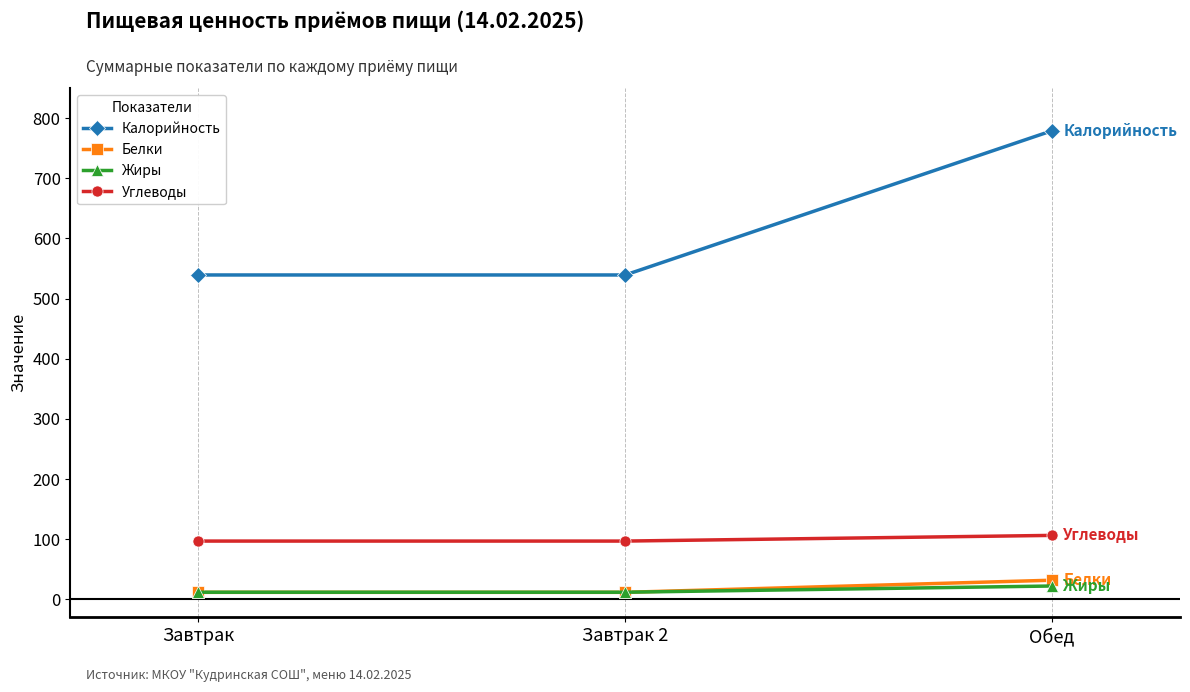

Is the value of Калорийность at Обед greater than the value of Жиры at Завтрак?

Yes